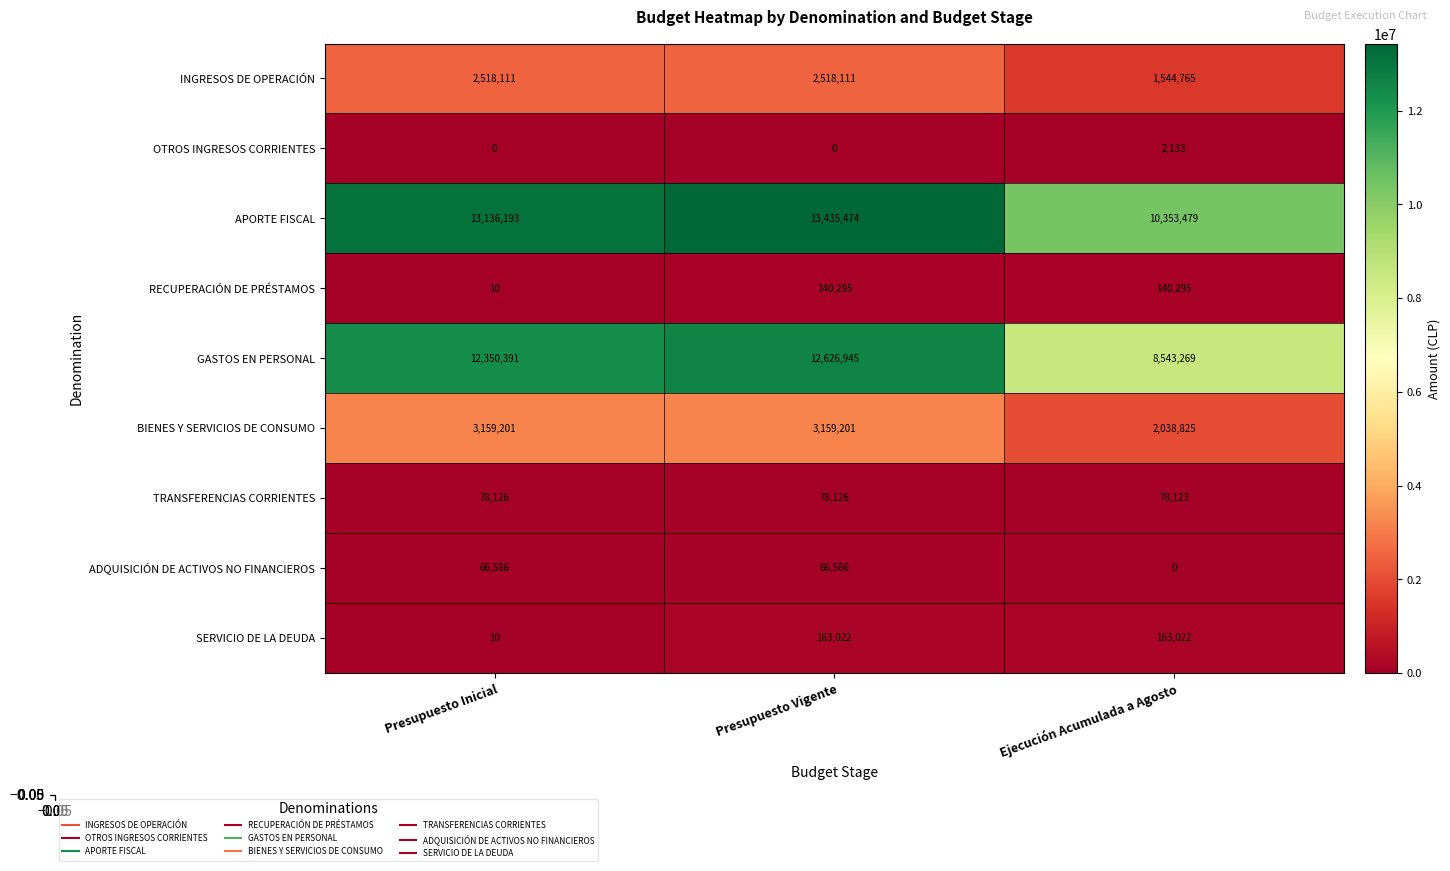

The value of SERVICIO DE LA DEUDA at Ejecución Acumulada a Agosto is 46989. True or false?

False